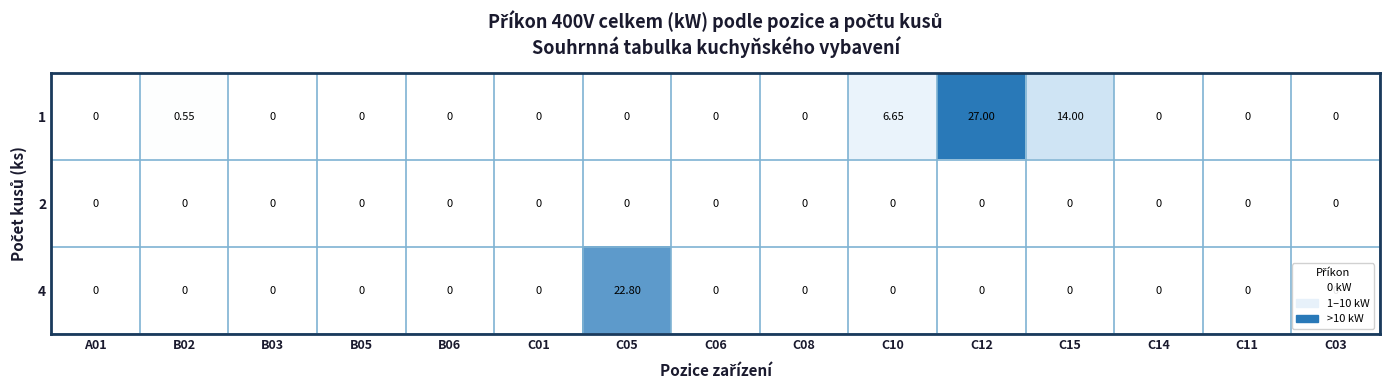

List the series in order of their overall mean, lowest first.

2, 4, 1